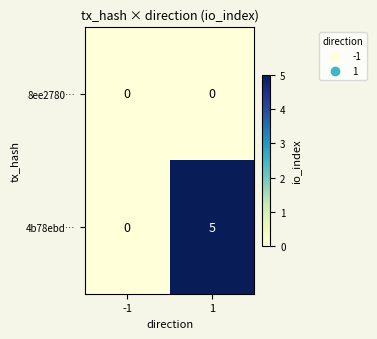

What is the total value across all series at 1?

5